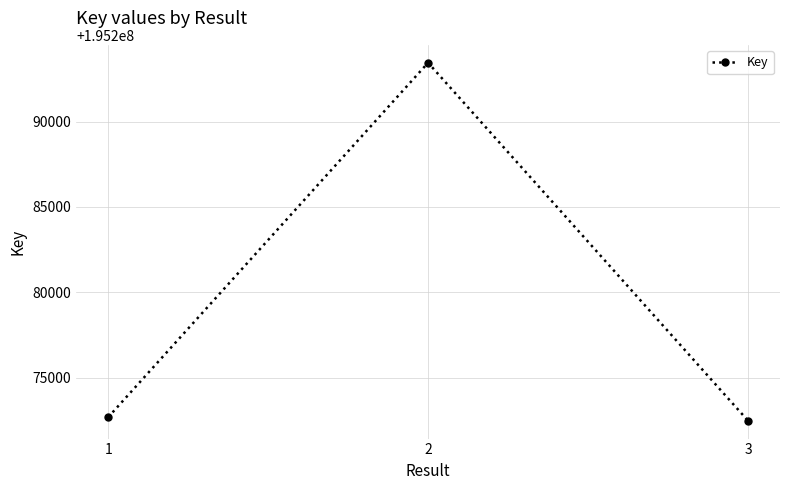

What is the change in value from 2 to 3?

-20959